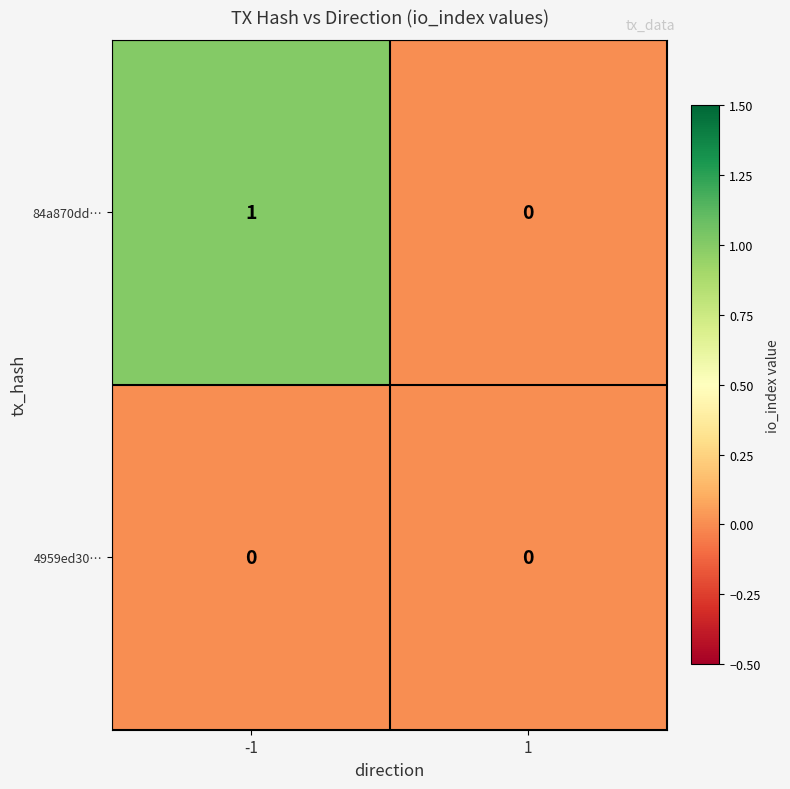

Rank the series by their maximum value, from lowest to highest.

4959ed30…, 84a870dd…